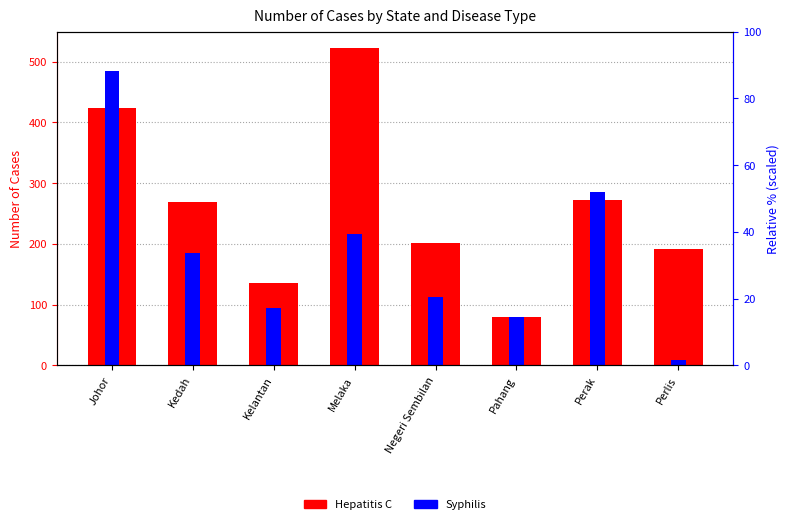

How many bars are there in total?

16